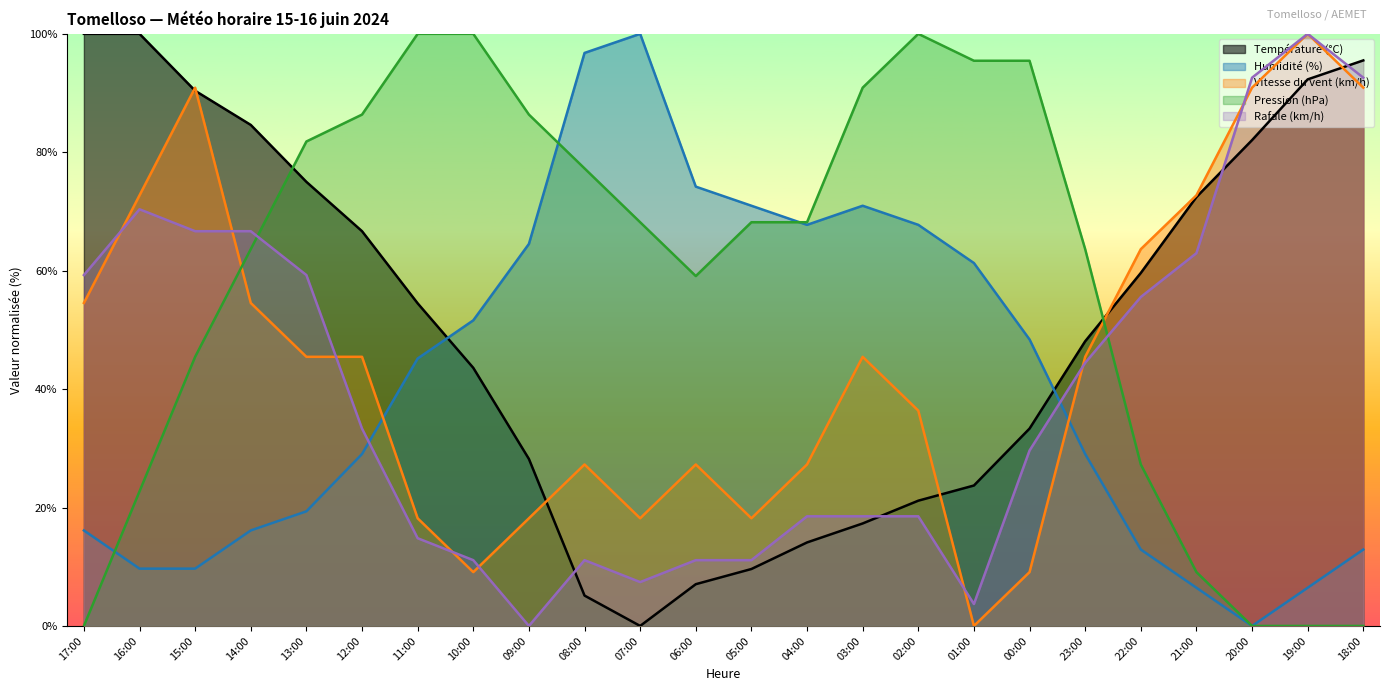

Does the chart display data point markers on the line(s)?

No